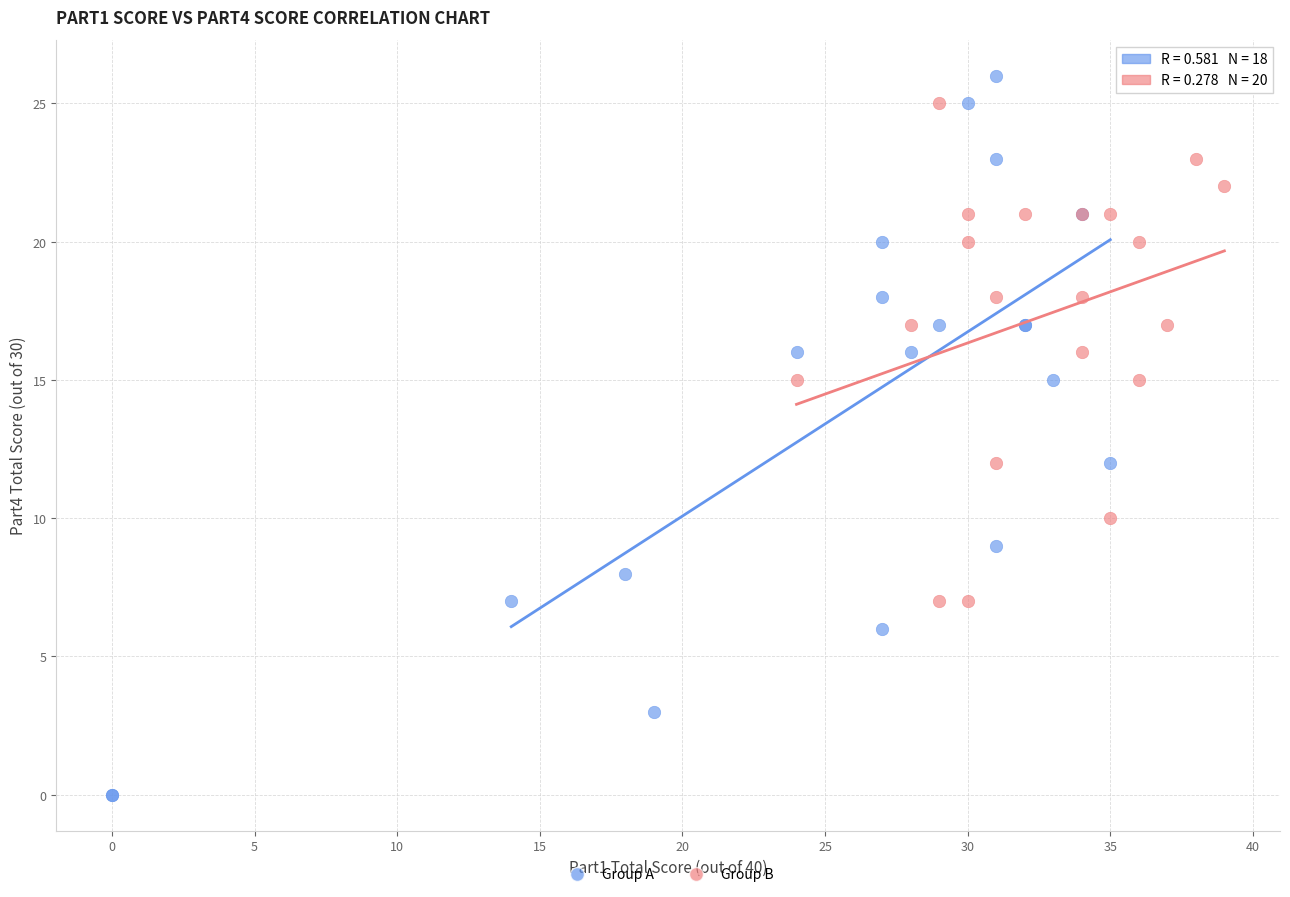

Which series reaches the minimum Y coordinate?

Group A